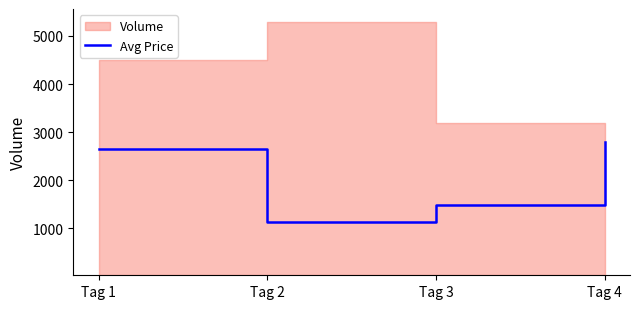

The value at Tag 2 is 1135.3. True or false?

True